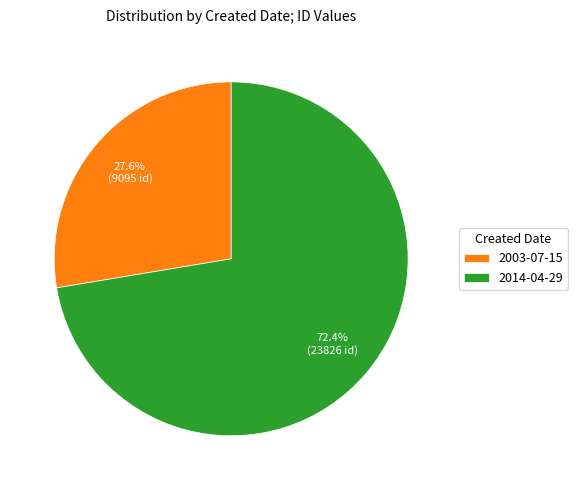

Between 2003-07-15 and 2014-04-29, which is larger?

2014-04-29